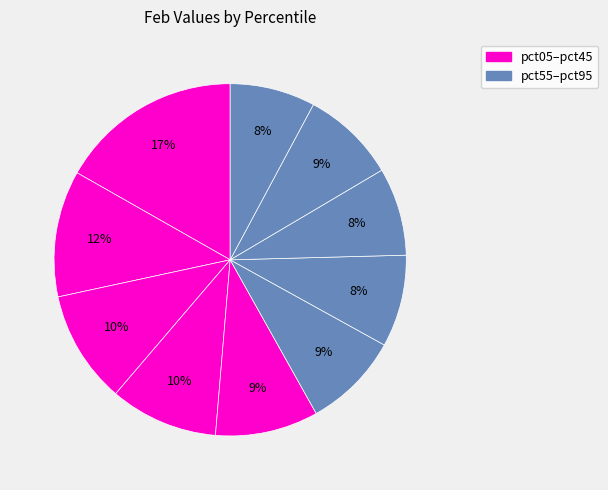

How many segments does this pie chart have?

10